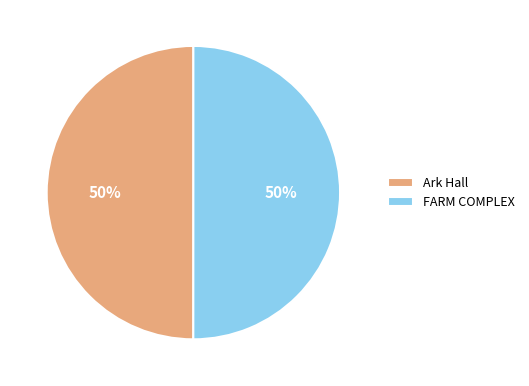

How many segments does this pie chart have?

2